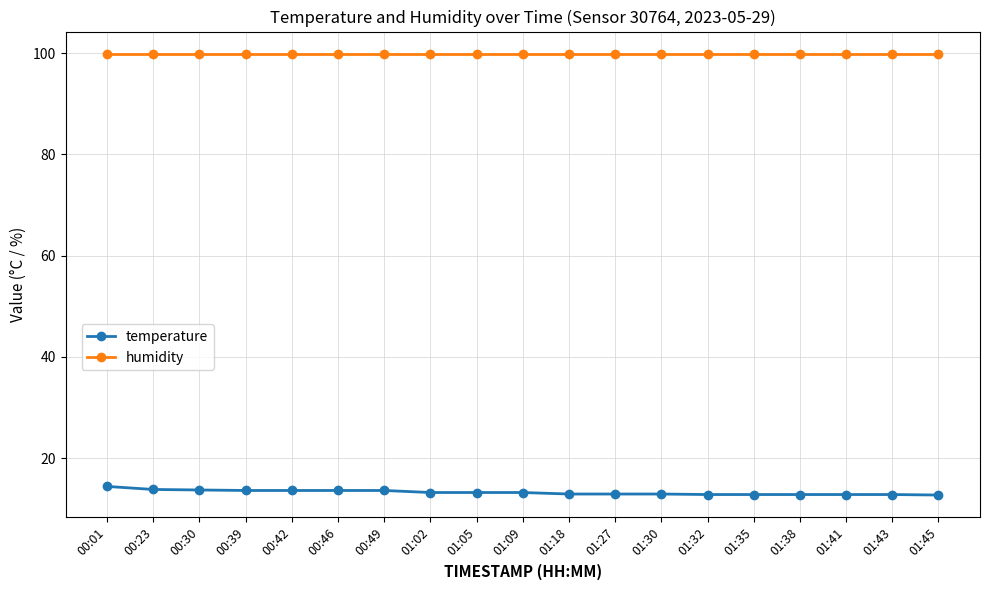

What is the sum of the temperature values at 01:09 and 00:23?

27.0